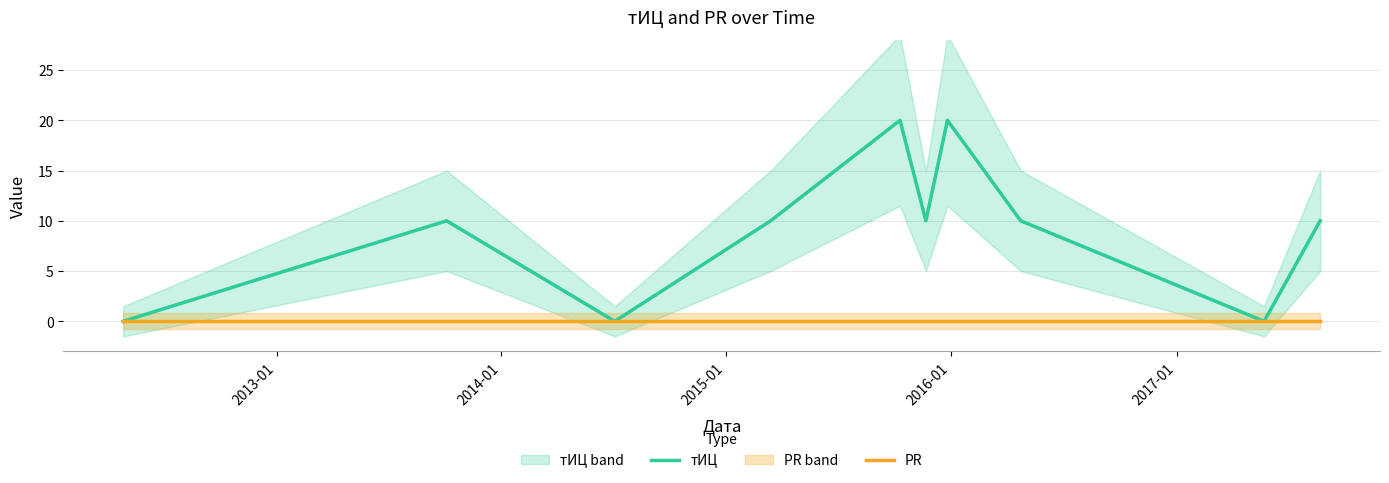

How many values in the тИЦ series are below 10?

3